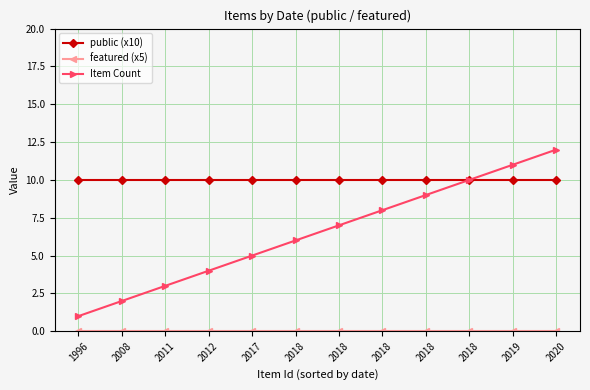

How many series are shown in this chart?

3